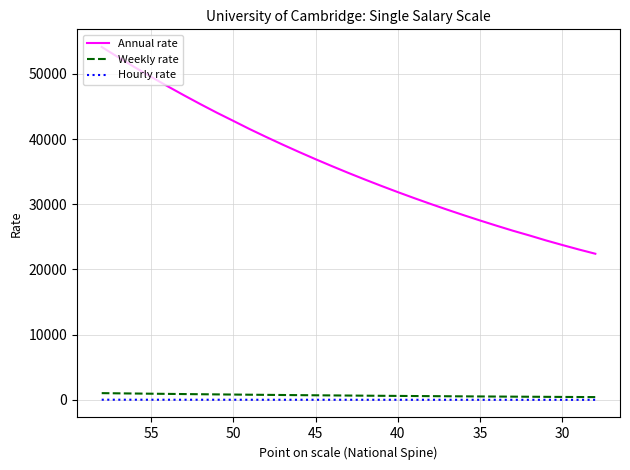

What is the label of the 6th point from the left?

50